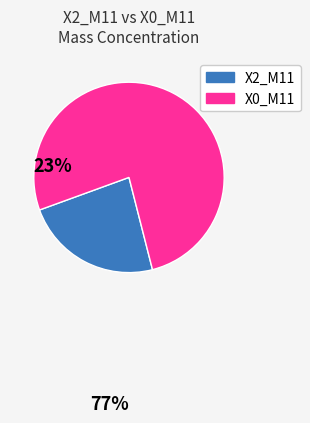

Count the number of slices in the pie.

2